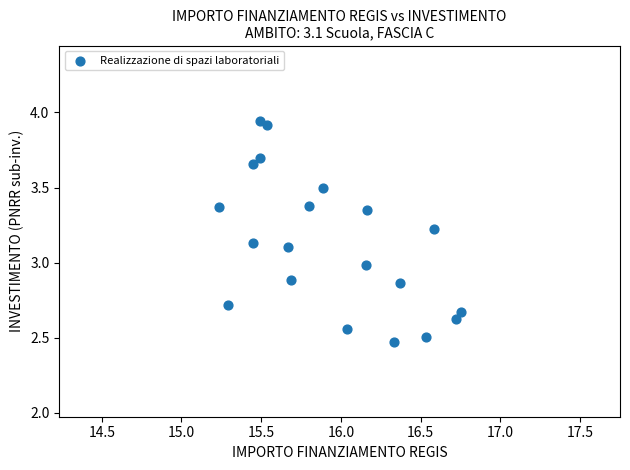

What is the range of Y values (max minus min)?

1.5